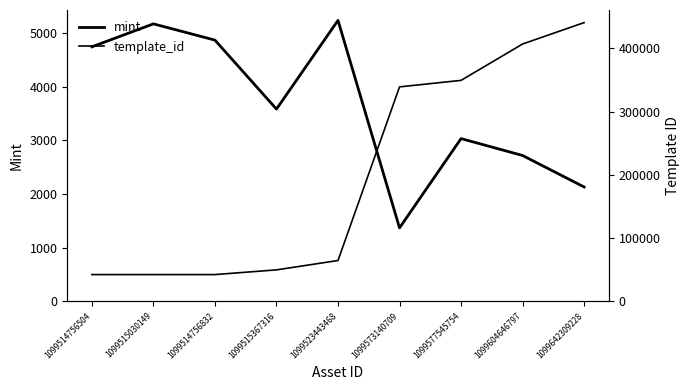

How many lines are shown in the chart?

2